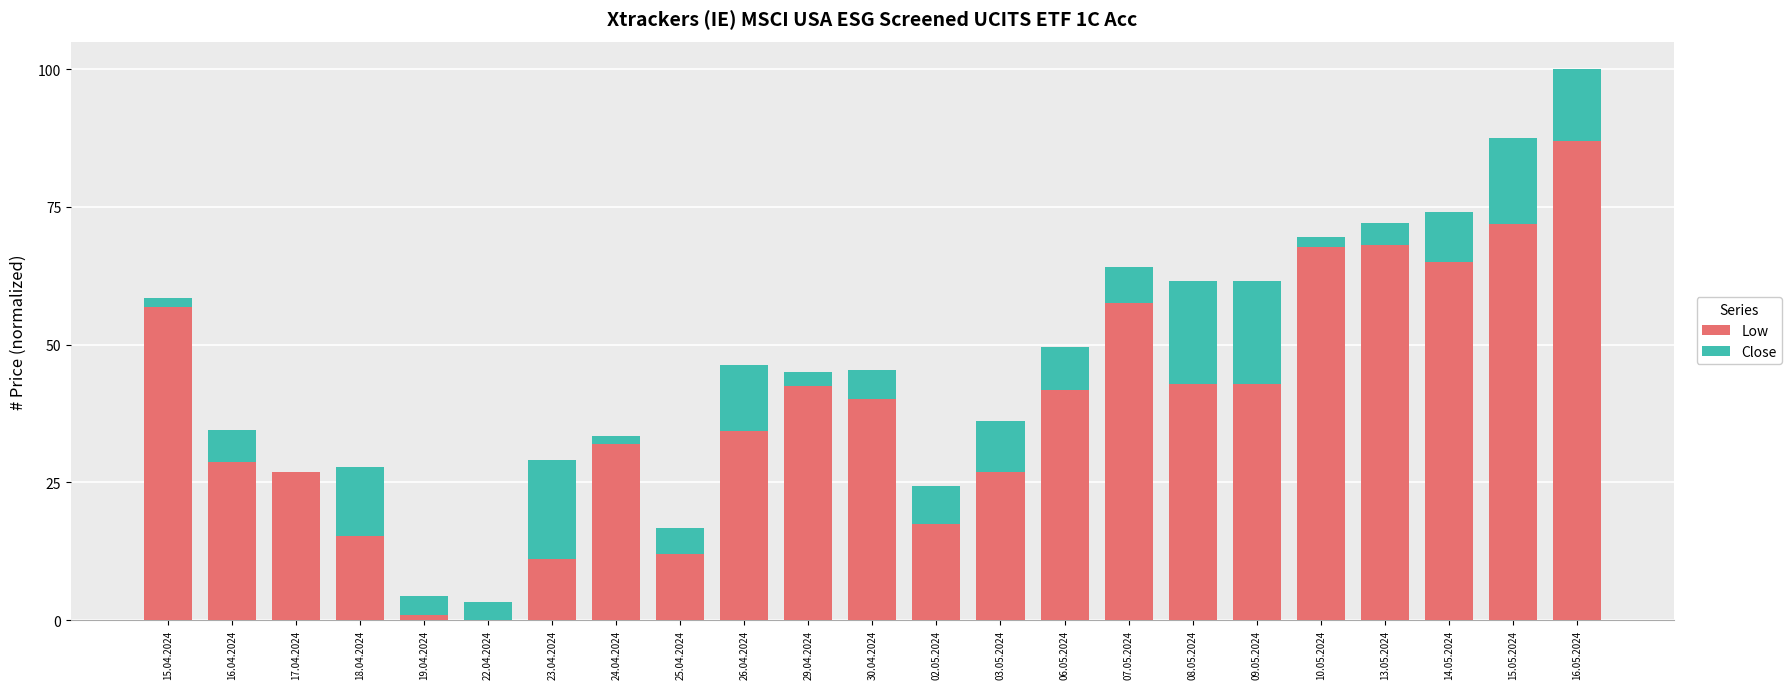

At which category is the sum across all series the highest?

16.05.2024